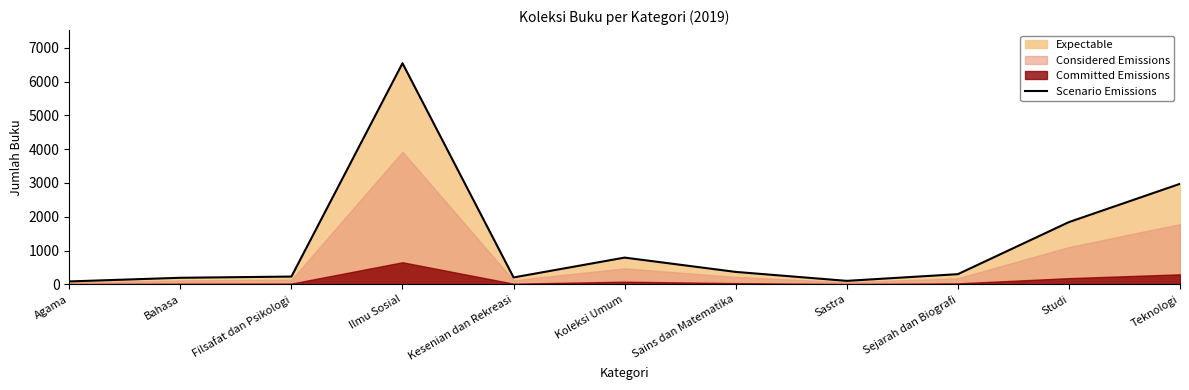

At which label does the data first exceed 302?

Ilmu Sosial